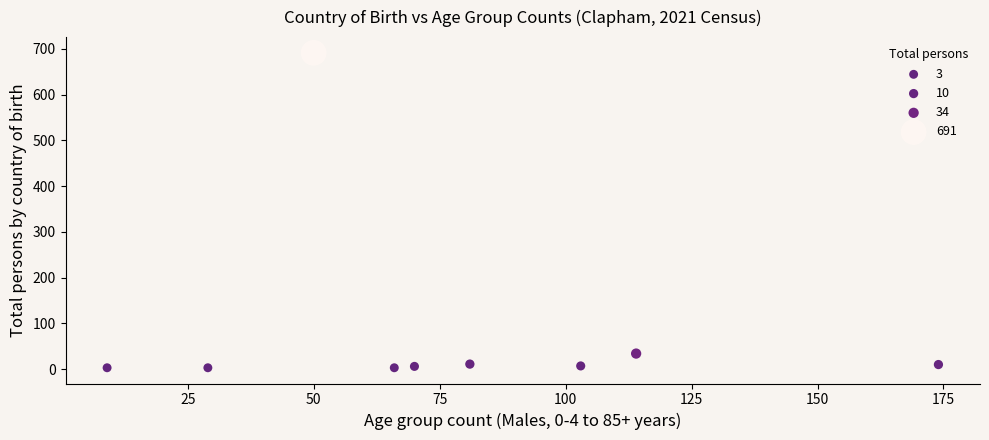

What Y value in the scatter plot is closest to 347?

34